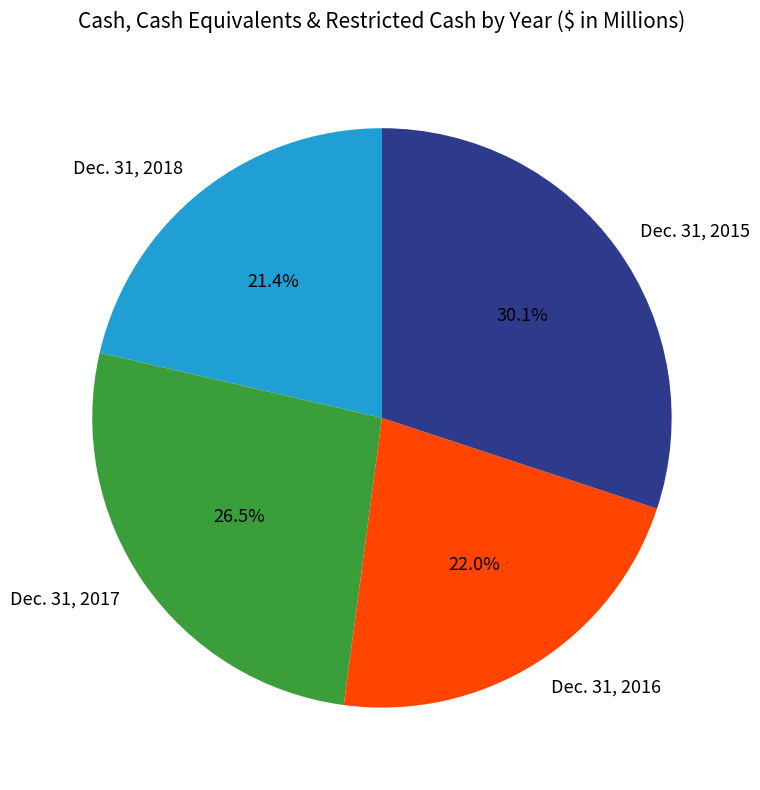

The Dec. 31, 2016 slice represents 14% of the pie. True or false?

False